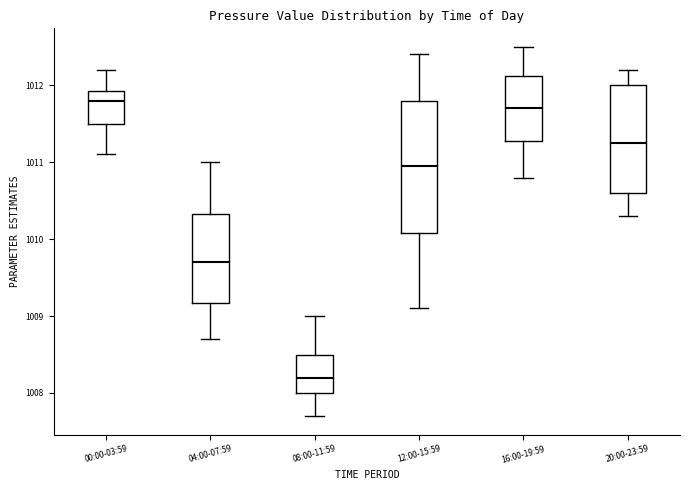

Which box is the tallest, from its lower edge to its upper edge?

12:00-15:59